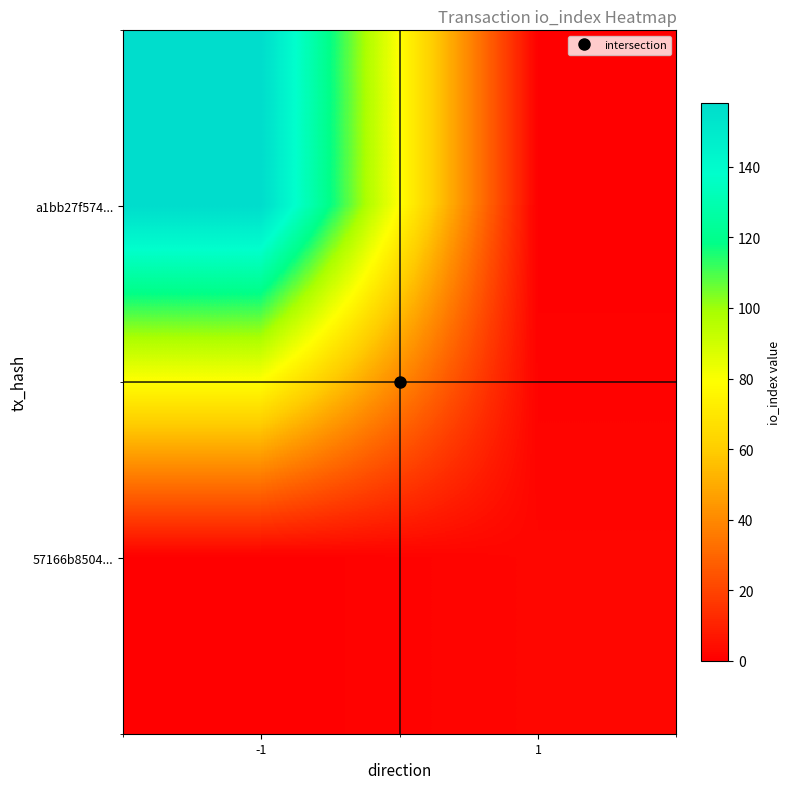

List the series in order of their peak value, lowest first.

57166b8504..., a1bb27f574...